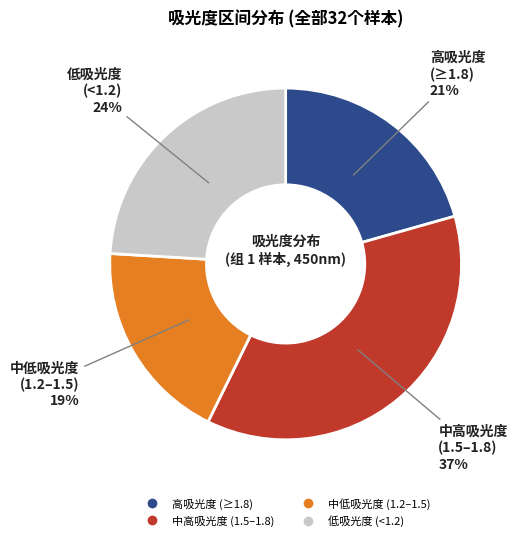

To the nearest percent, what is the difference between the largest and smallest slice percentages?

18%